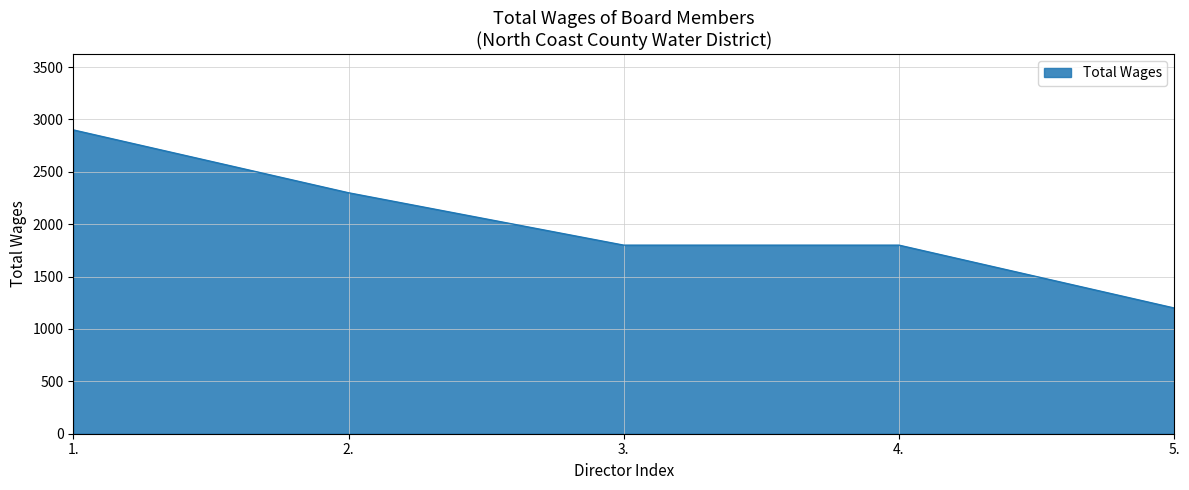

The chart shows a value of 1200 at 5.. True or false?

True